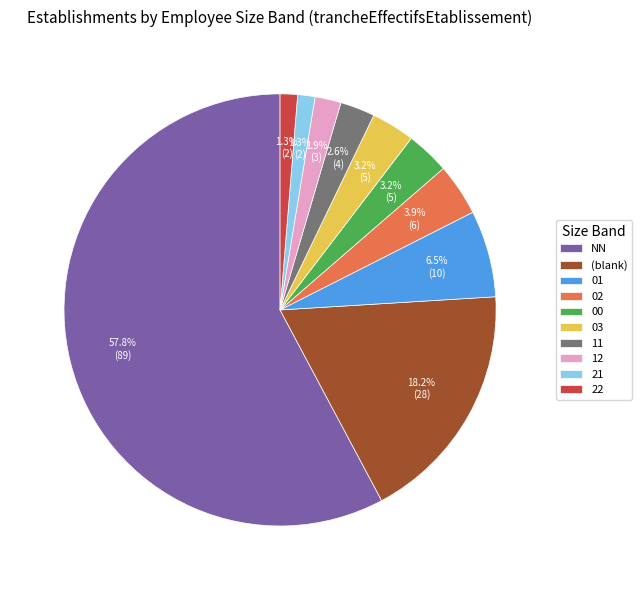

Between 12 and 21, which is larger?

12